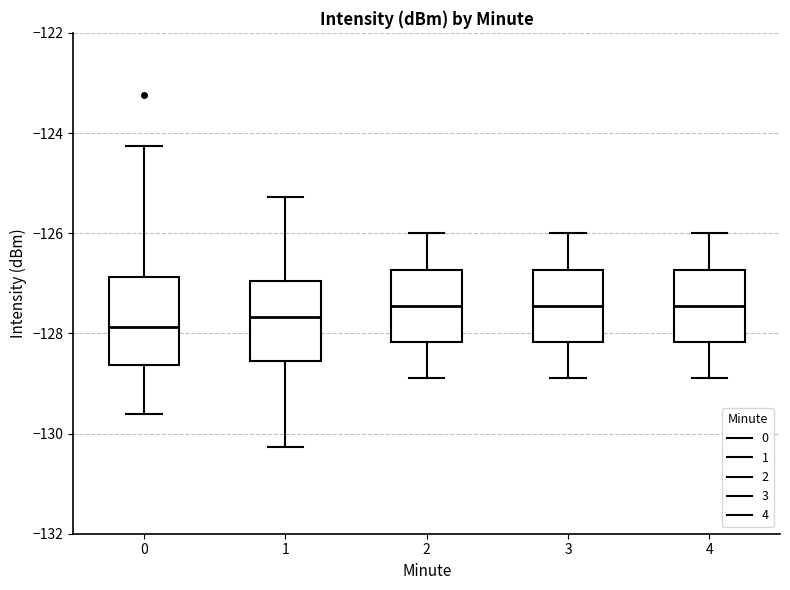

Where is the lower edge of the box at x = 3 on the y-axis? The values are not printed on the chart, so give them approximately, as read against the axis.

-128.2